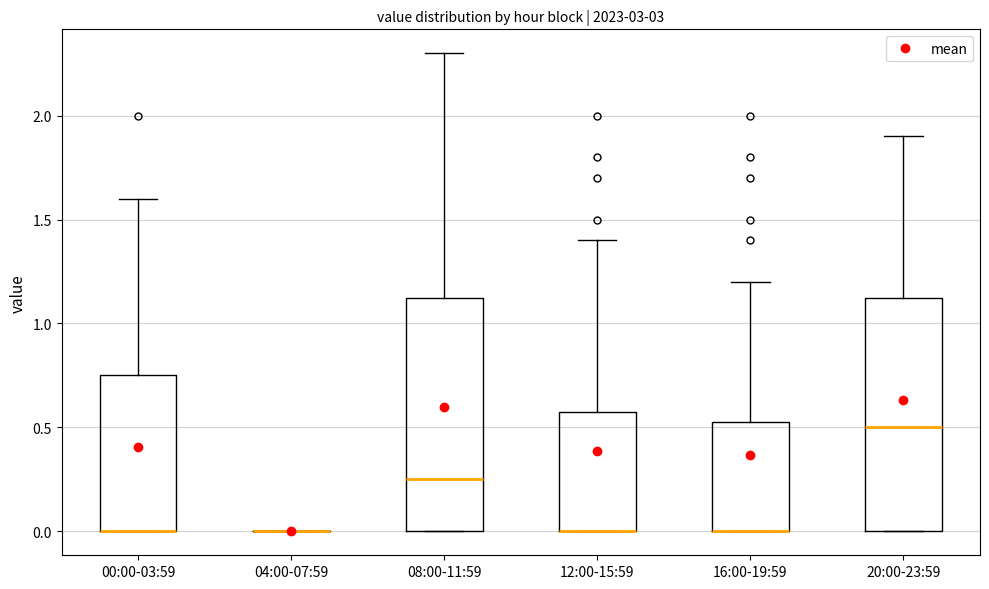

Reading left to right, read every box against the y-axis: the position of its median line, the range the box covers, and the ends of its whiskers. The values are not printed on the chart, so give them approximately, as read against the axis.

00:00-03:59: median 0.00 (drawn on the box's lower edge), box 0.00 to 0.75, whiskers 0.00 to 1.60
04:00-07:59: box collapsed to a line at 0.00, whiskers 0.00 to 0.00
08:00-11:59: median 0.25, box 0.00 to 1.15, whiskers 0.00 to 2.30
12:00-15:59: median 0.00 (drawn on the box's lower edge), box 0.00 to 0.60, whiskers 0.00 to 1.40
16:00-19:59: median 0.00 (drawn on the box's lower edge), box 0.00 to 0.55, whiskers 0.00 to 1.20
20:00-23:59: median 0.50, box 0.00 to 1.15, whiskers 0.00 to 1.90